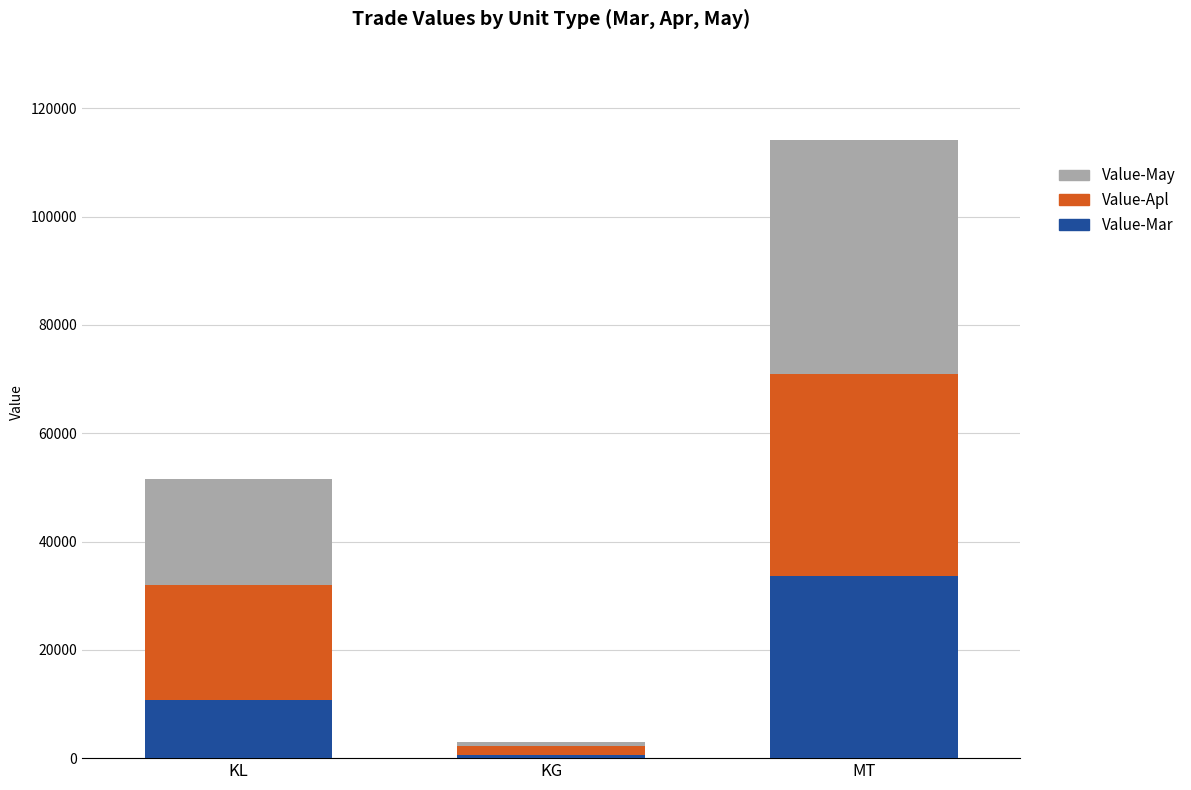

Reading left to right, what are the values for Value-Mar?

10803	624	33686